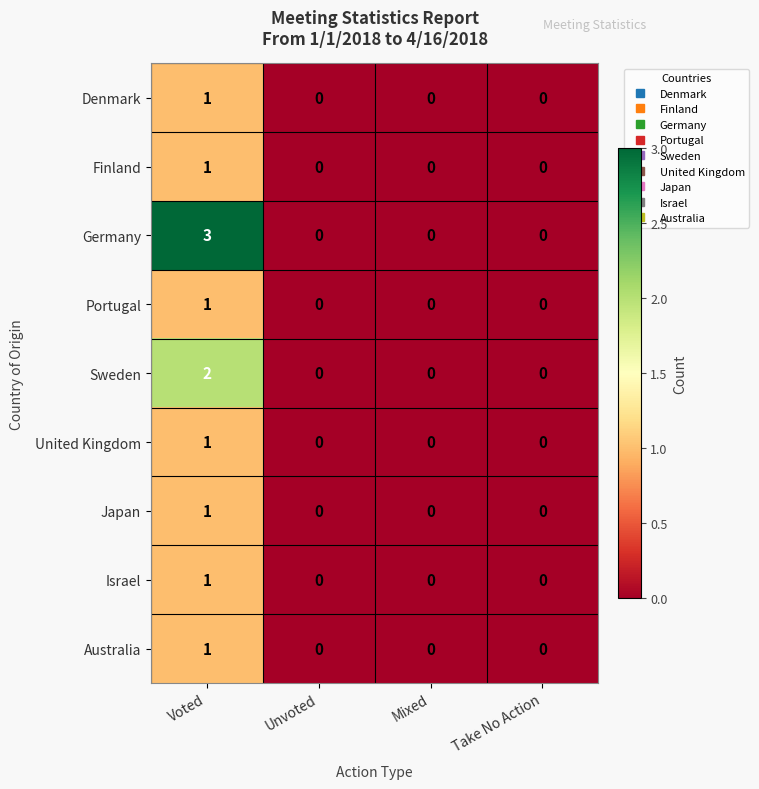

At which category is the sum across all series the highest?

Voted